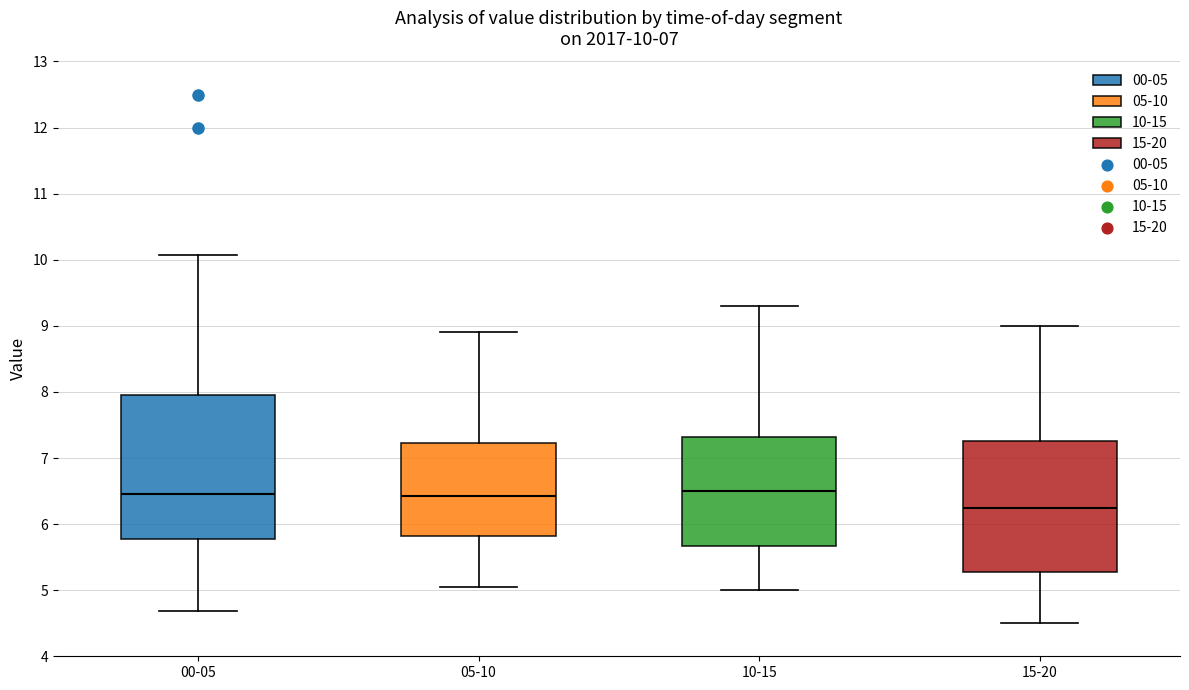

Which box's median line is the lowest?

15-20